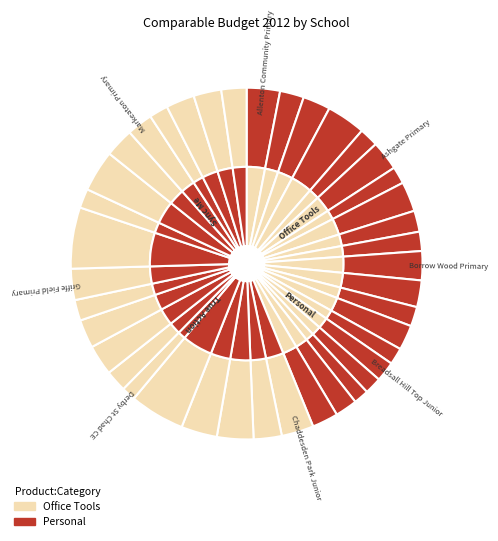

To the nearest percent, what is the difference between the largest and smallest slice percentages?

4%